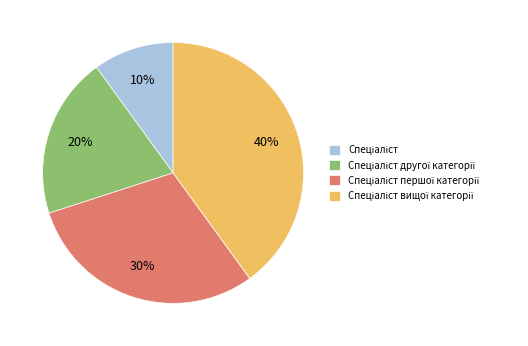

To the nearest percent, what is the average slice percentage?

25%